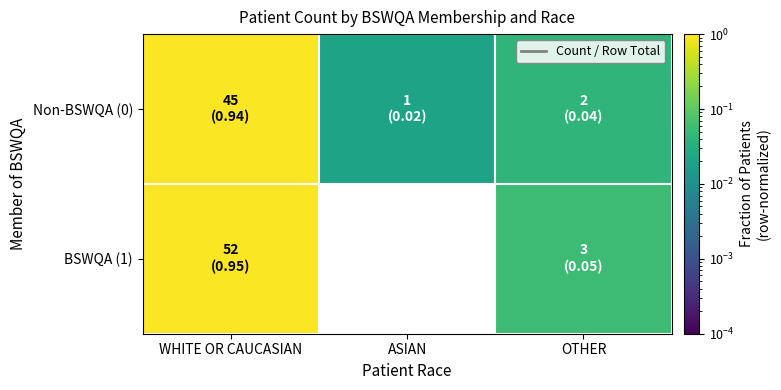

Which series has the widest spread of values?

BSWQA (1)